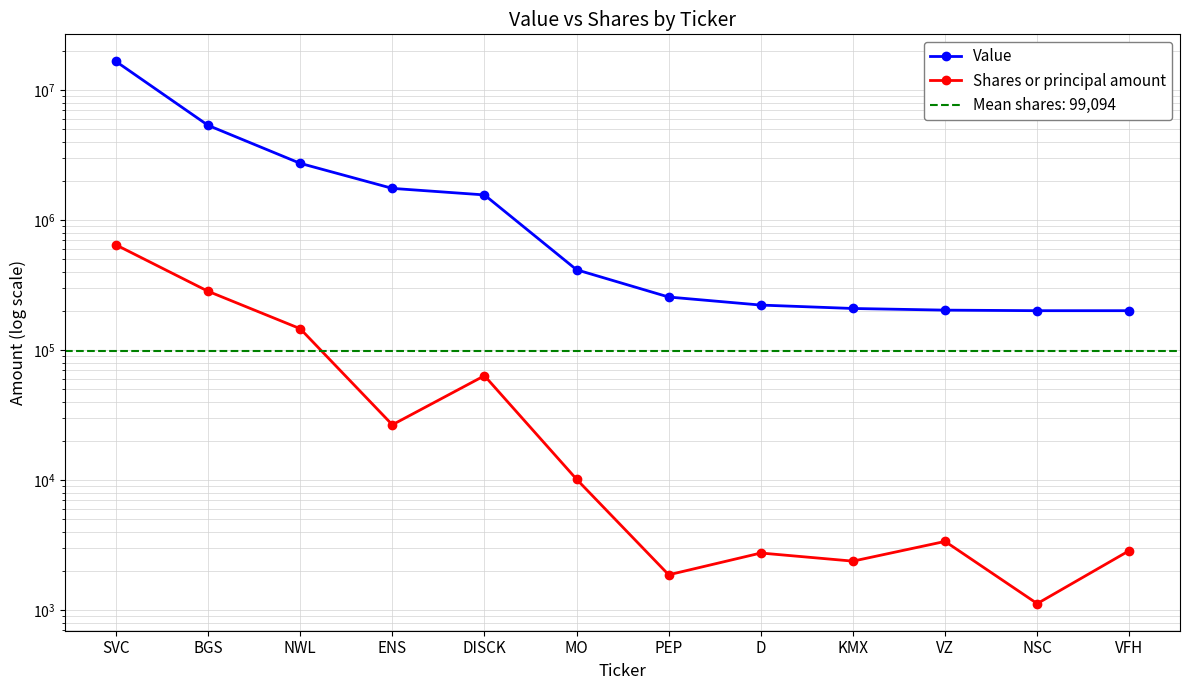

True or false: Value and Shares or principal amount cross at least once.

False